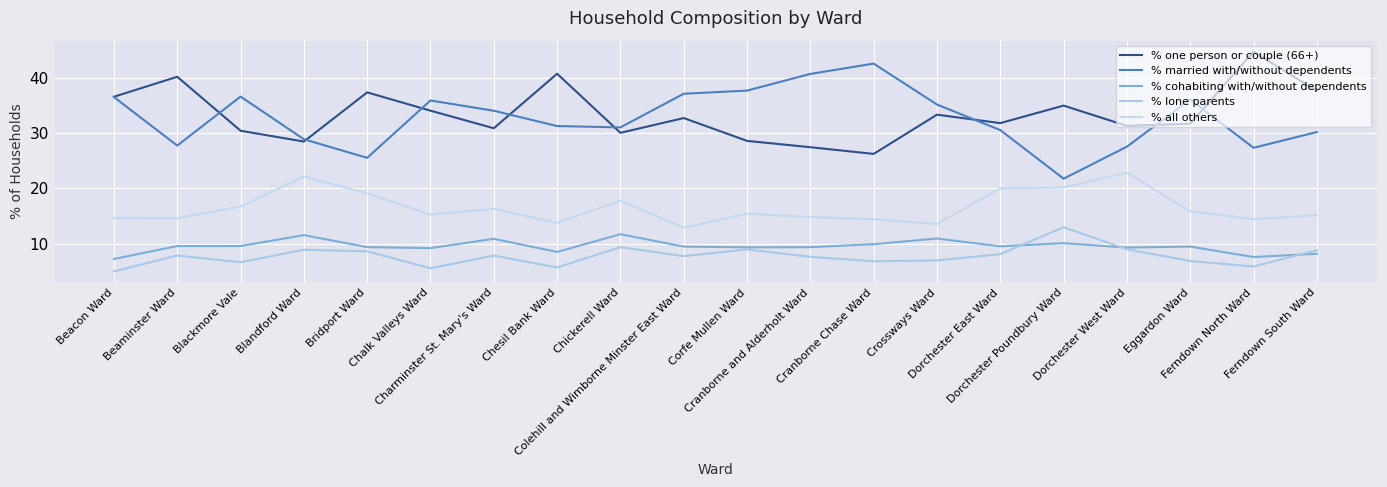

What is the minimum value for % one person or couple (66+)?

26.3